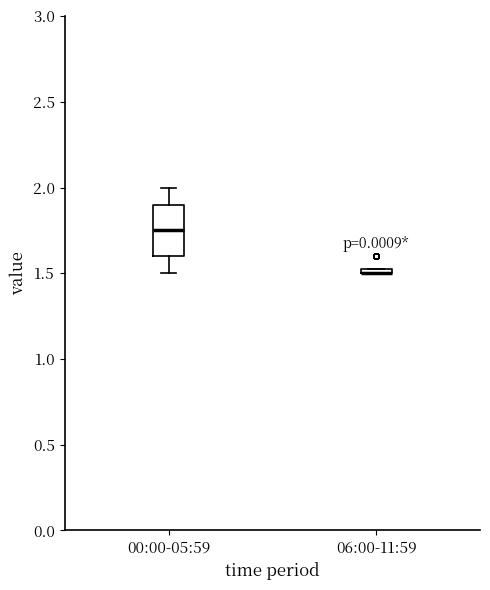

Comparing the boxes themselves (not the whiskers), which one is the tallest?

00:00-05:59